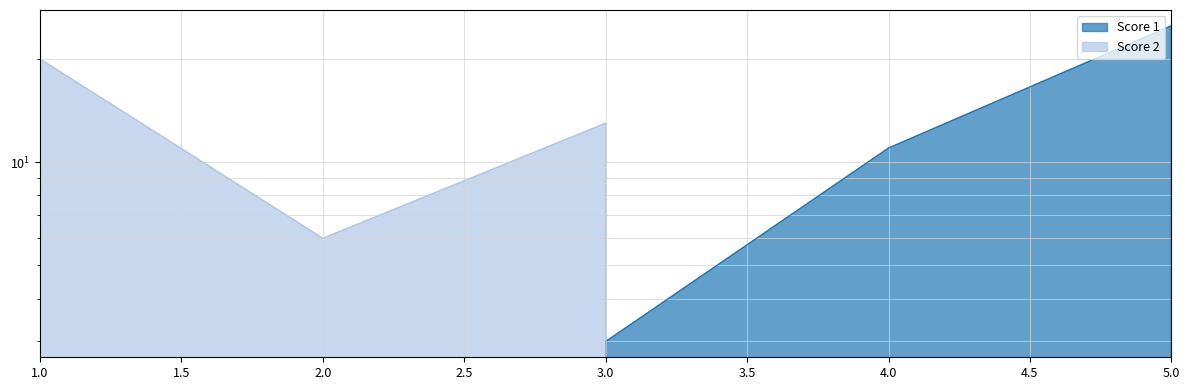

The value of Score 2 at 1 is 20. True or false?

True